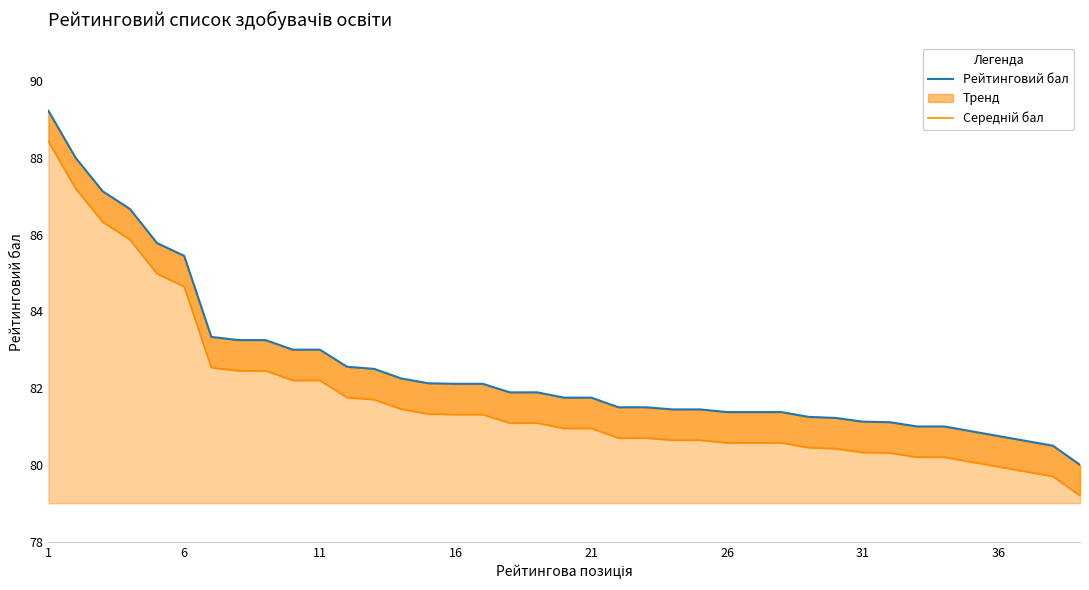

What is the difference between the Рейтинговий бал values at 10 and 27?

1.6